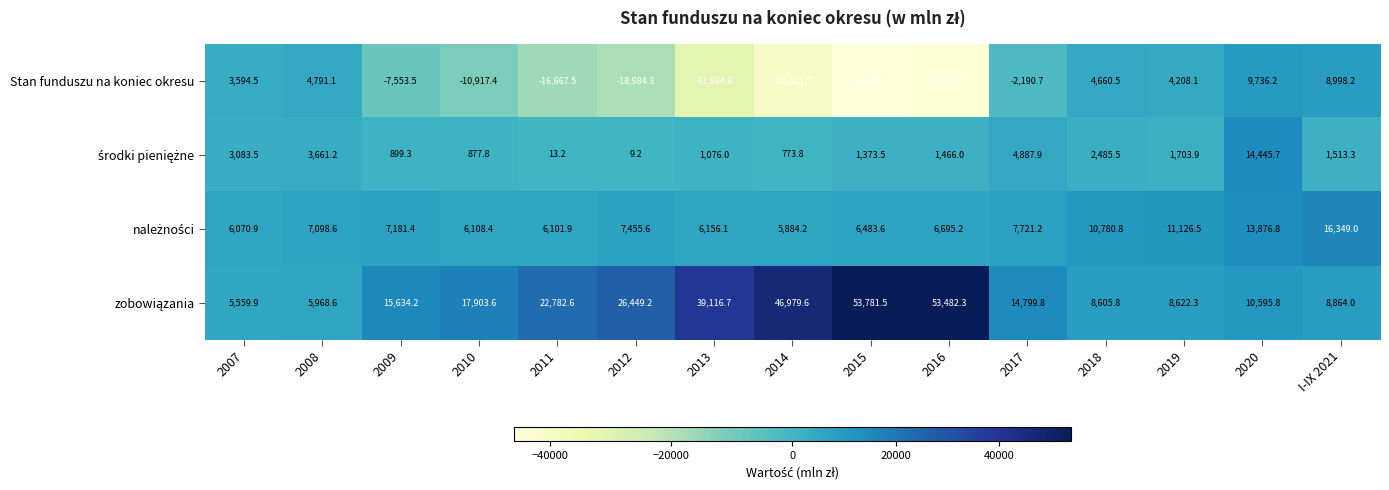

The Stan funduszu na koniec okresu series shows -2190.7 at 2017. True or false?

True